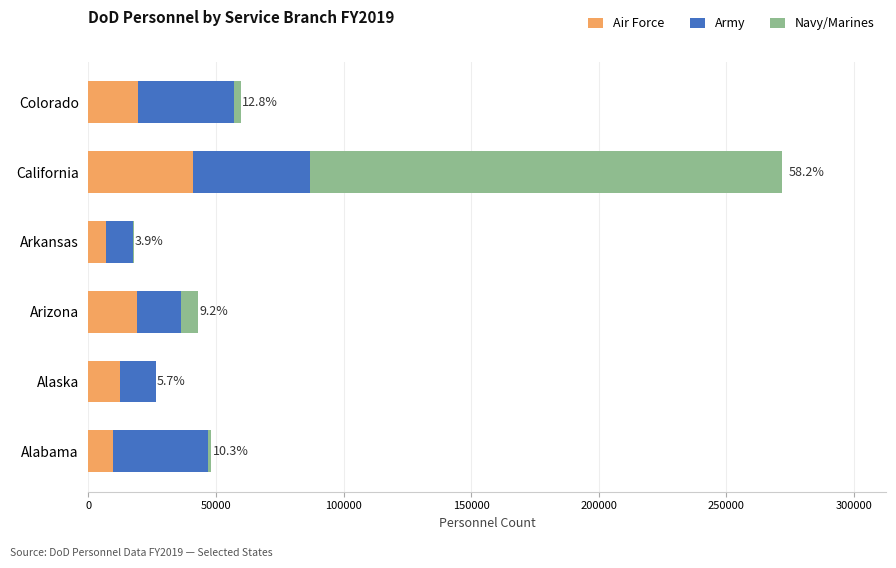

At which category is the sum across all series the highest?

California